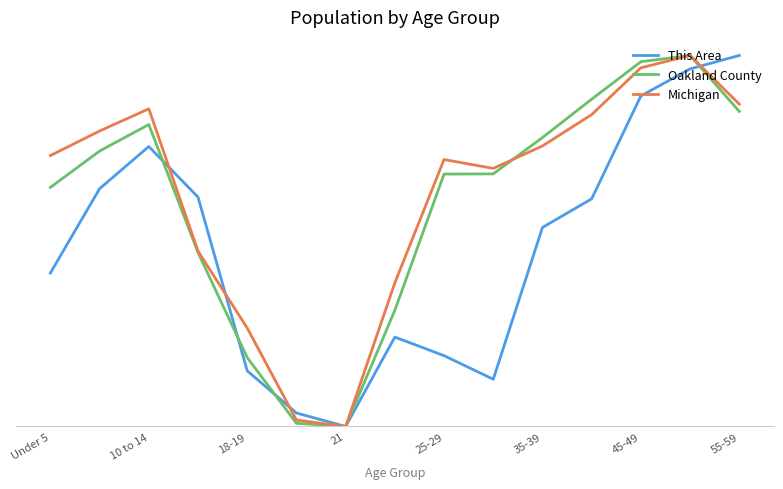

List the series in order of their peak value, lowest first.

This Area, Oakland County, Michigan